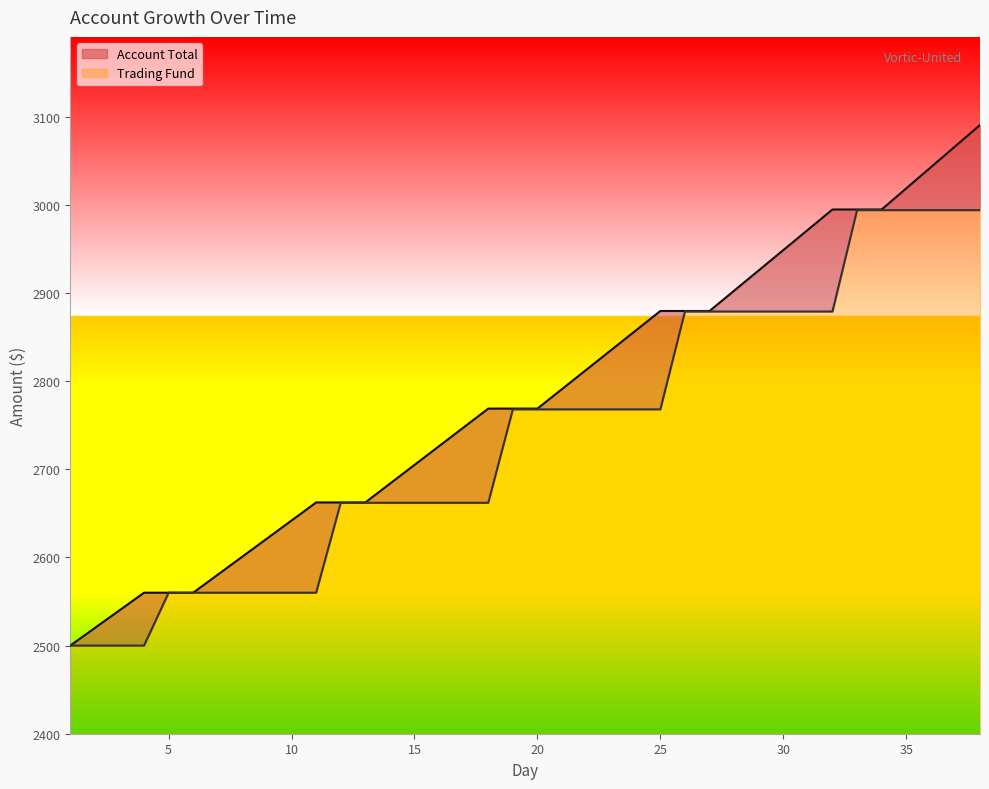

What is the sum of all Account Total values?

105728.5